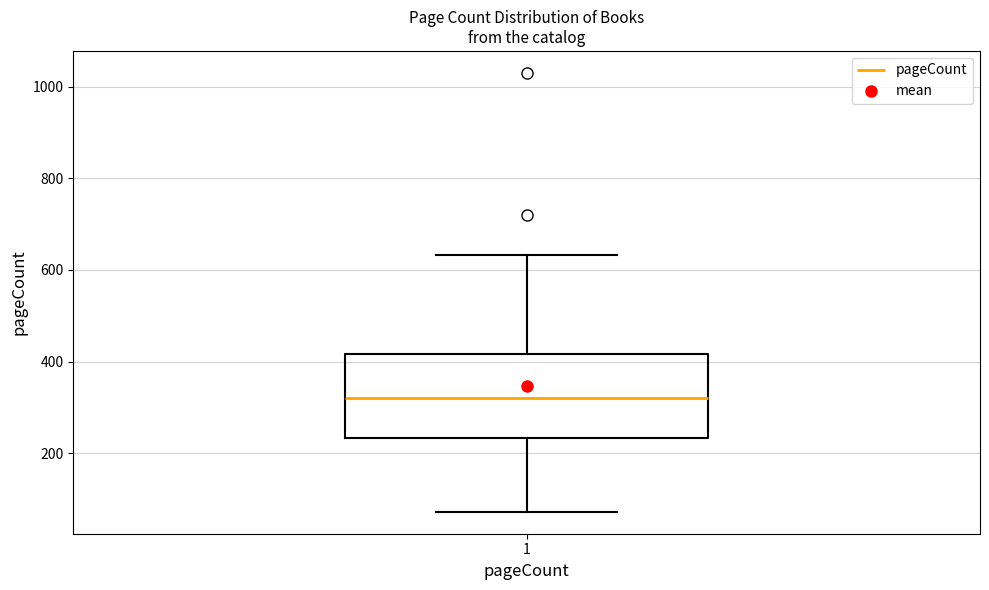

Read this box plot against the y-axis: the position of the median line, the range covered by the box, and the ends of both whiskers. The values are not printed on the chart, so give them approximately, as read against the axis.

median 320, box 240 to 420, whiskers 80 to 640